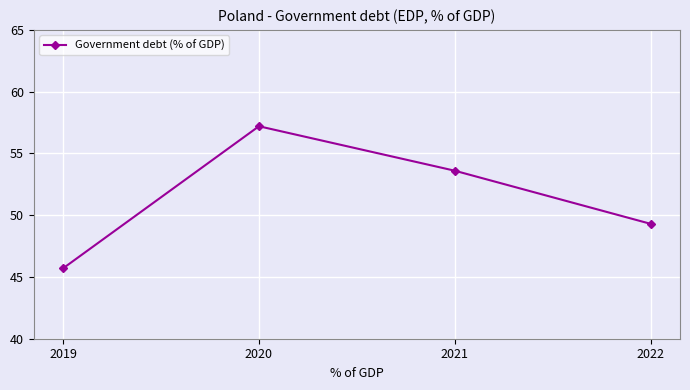

How many values exceed 53?

2